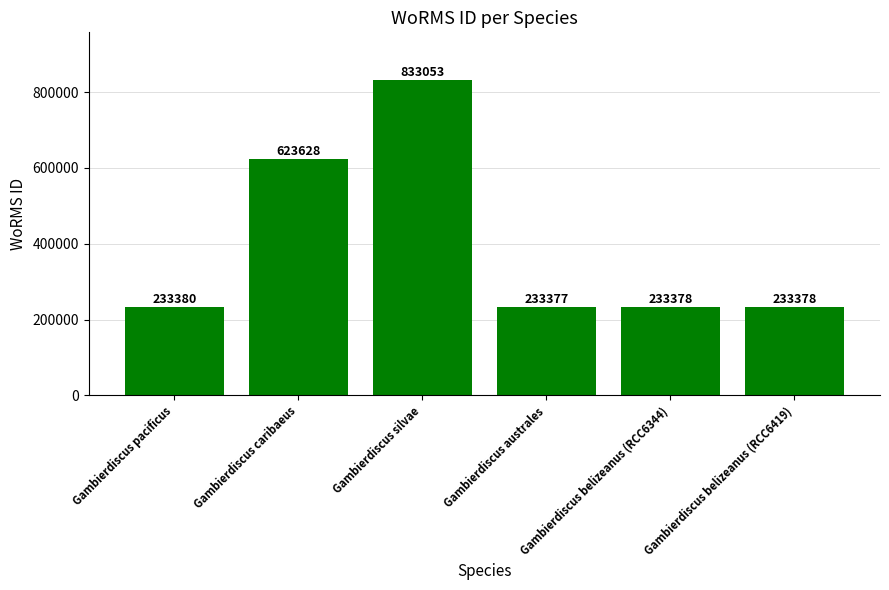

Where is the data nearest to the value 533215?

Gambierdiscus caribaeus